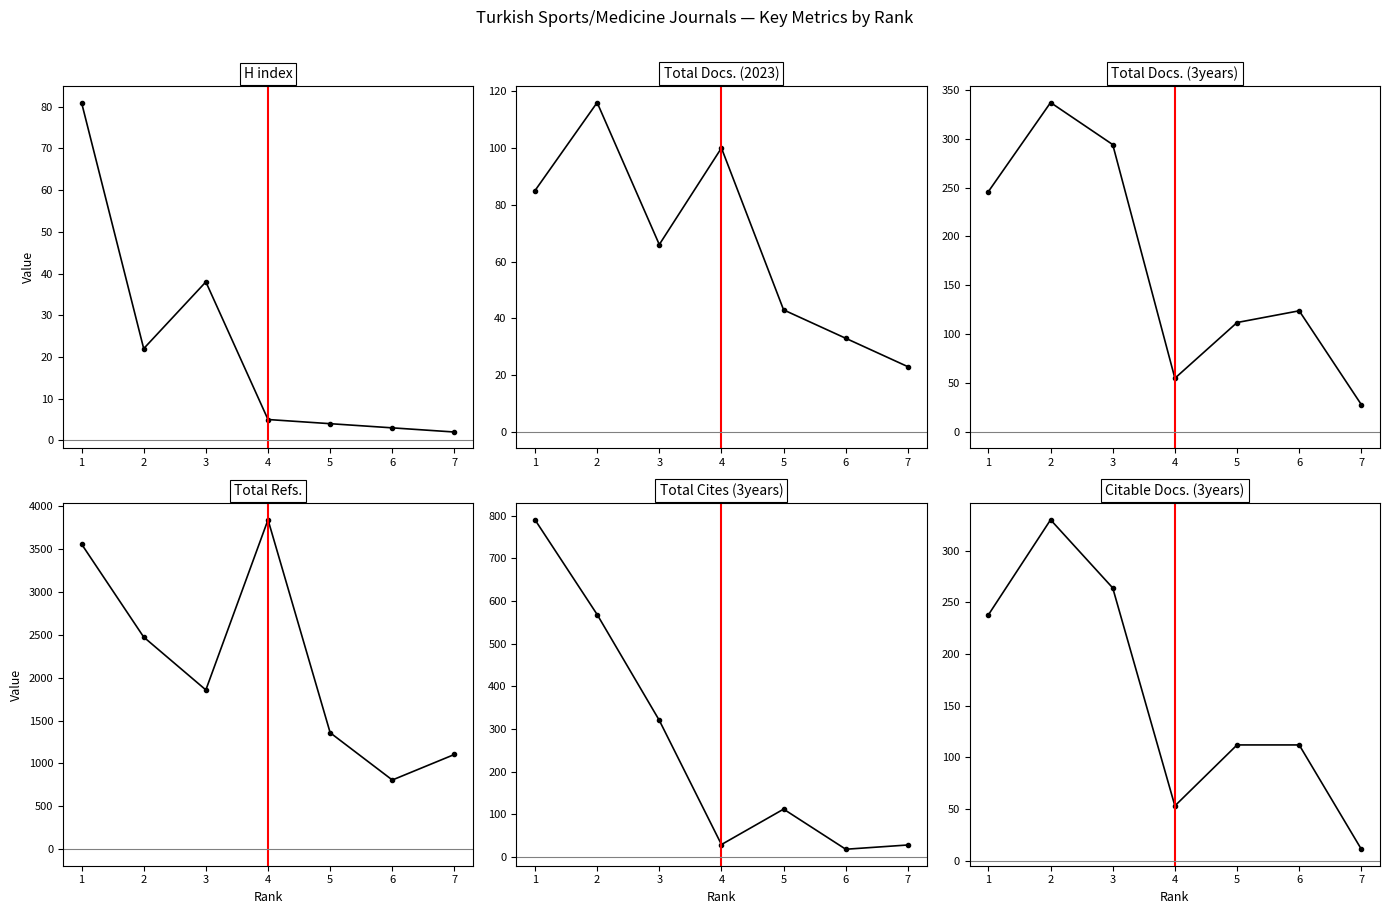

True or false: Citable Docs. (3years) and Total Docs. (2023) cross at least once.

True